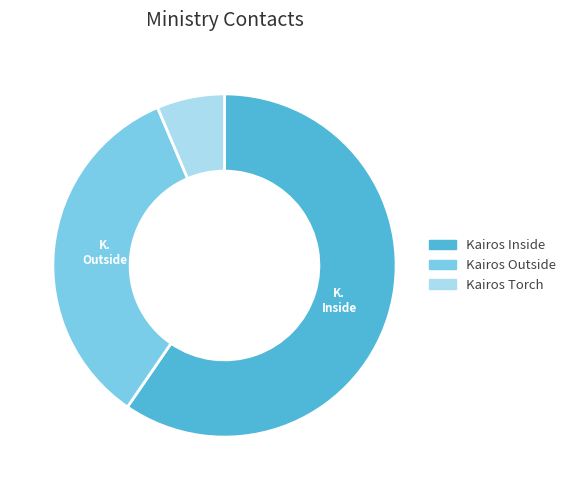

Between Kairos Torch and Kairos Outside, which is larger?

Kairos Outside